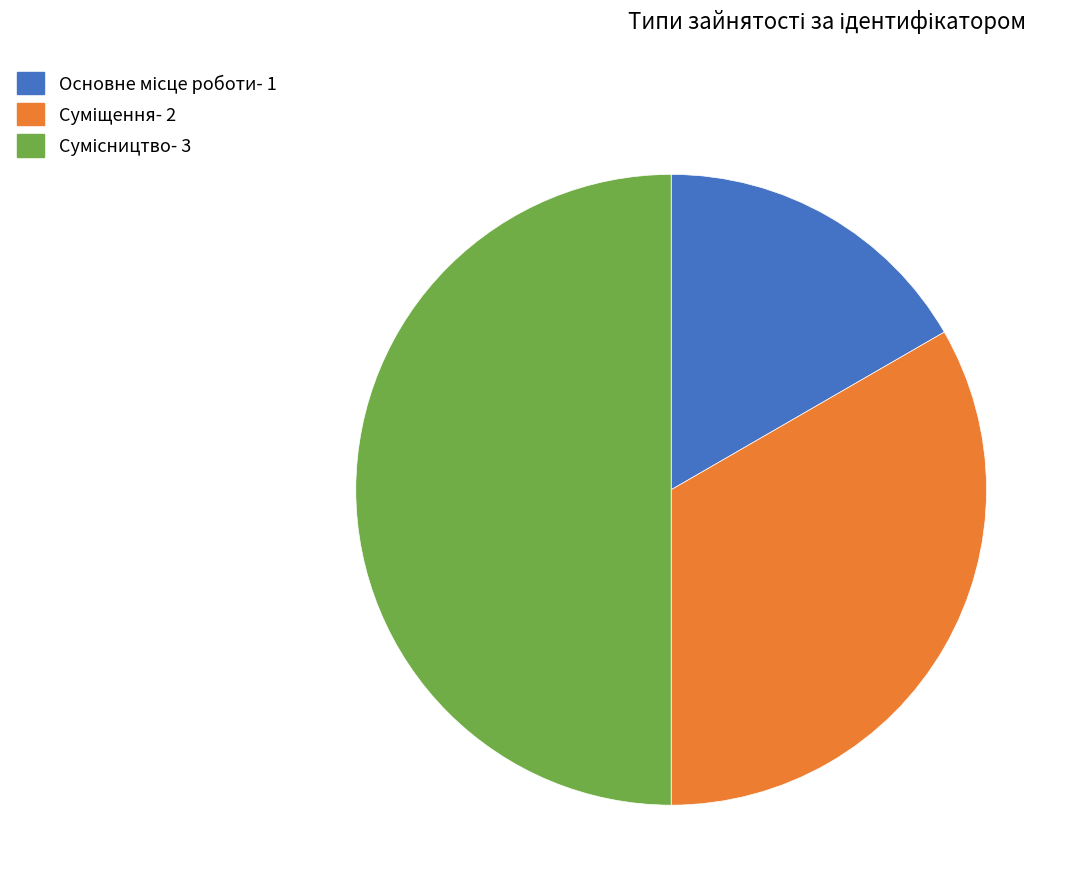

How many slices are in this pie chart?

3